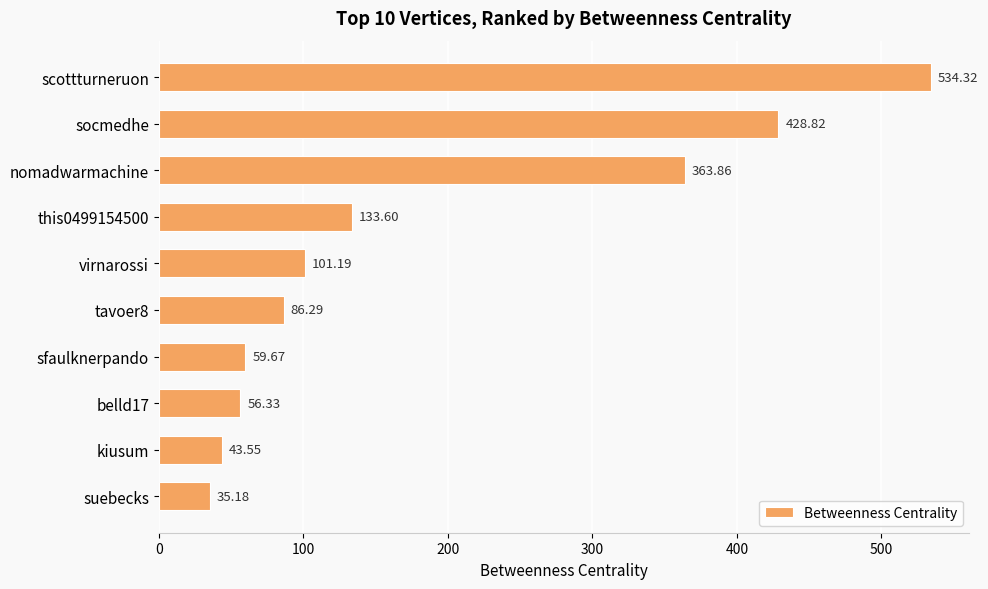

How many distinct data groups are displayed?

1